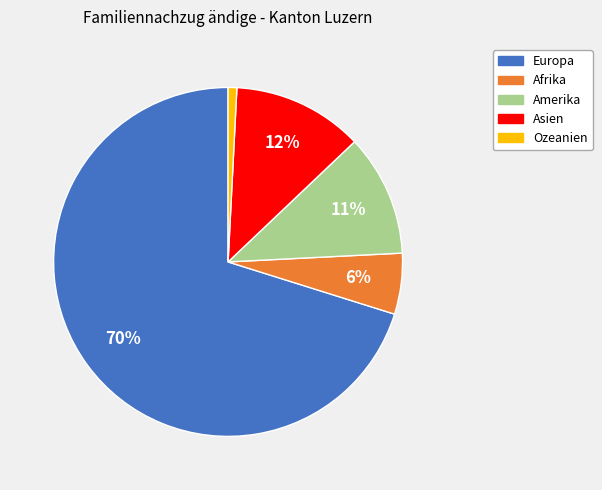

To the nearest percent, what portion does Asien represent?

12%